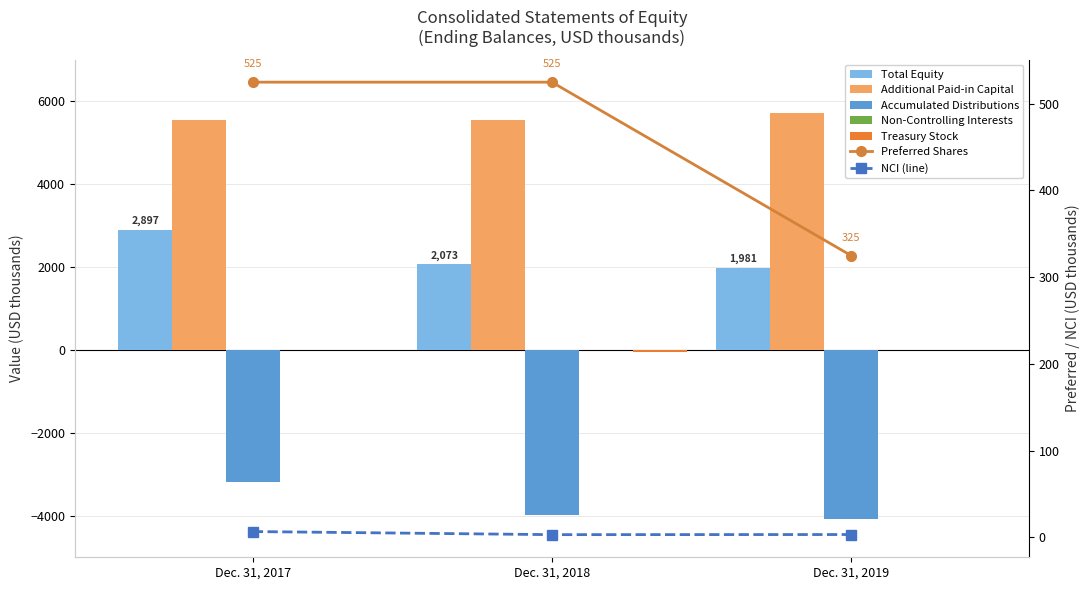

At Dec. 31, 2019, list the series in order from largest to smallest.

Additional Paid-in Capital, Total, Non-Controlling Interests, Treasury Stock, Accumulated Distributions